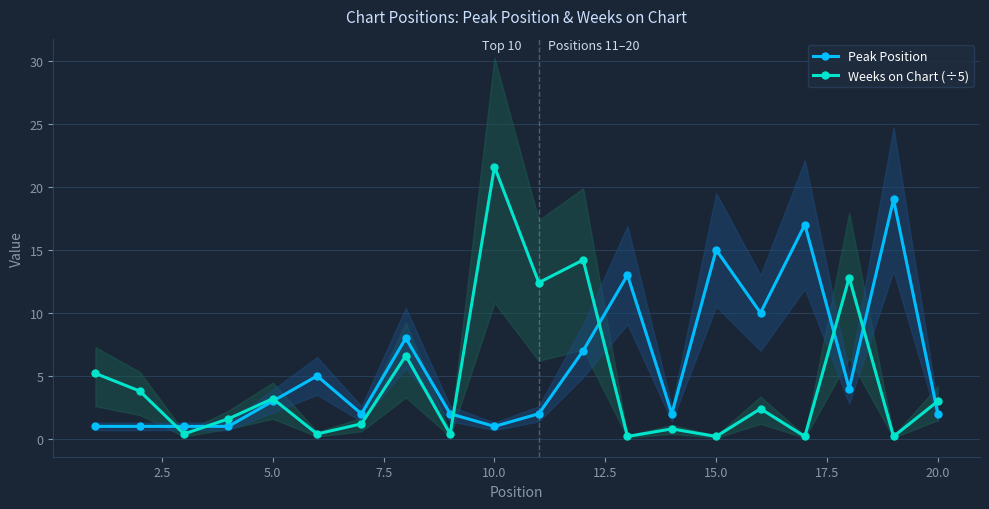

True or false: Weeks on Chart (÷5) has more than 1 interior local peaks.

True